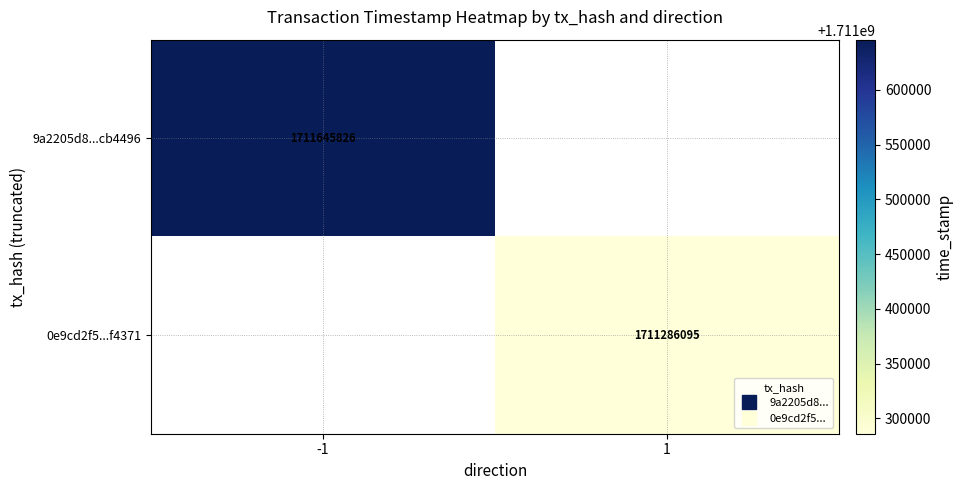

True or false: 9a2205d8...cb4496 has a value of 1711645826.0 at -1.

True